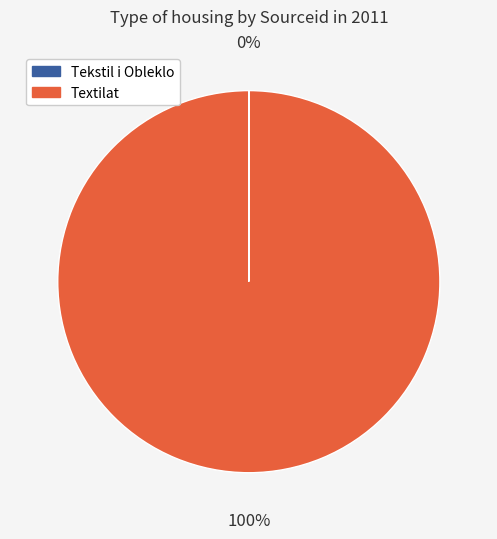

What is the largest slice in the pie chart?

Textilat